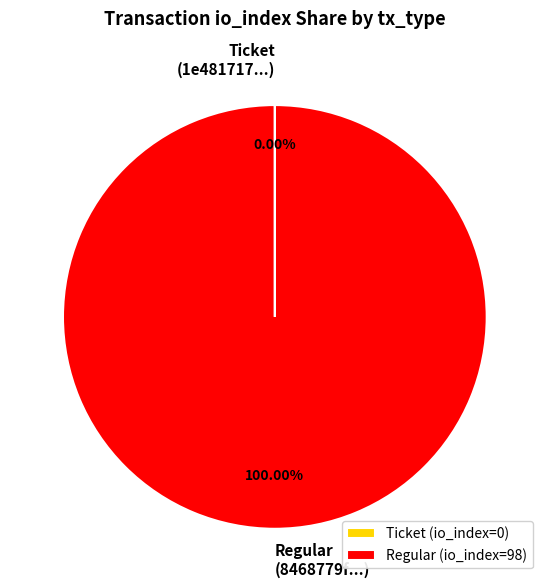

Is there a majority slice in this chart?

Yes